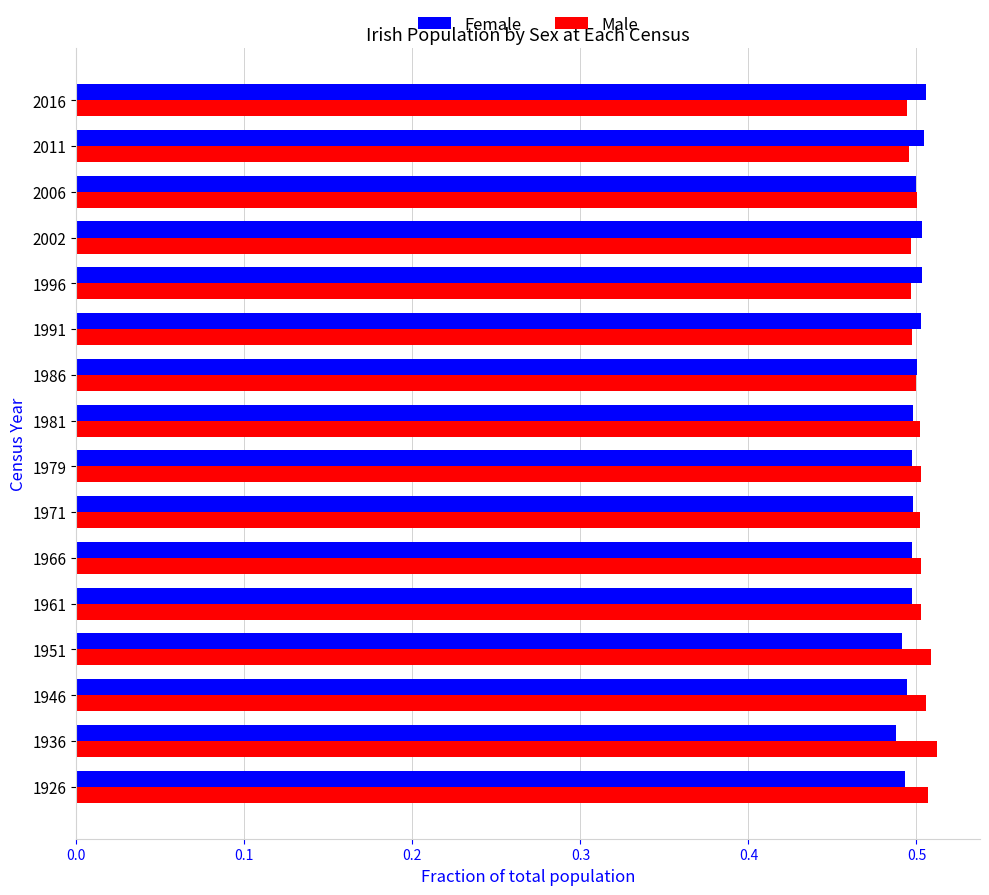

At how many categories does at least one series exceed 0?

16